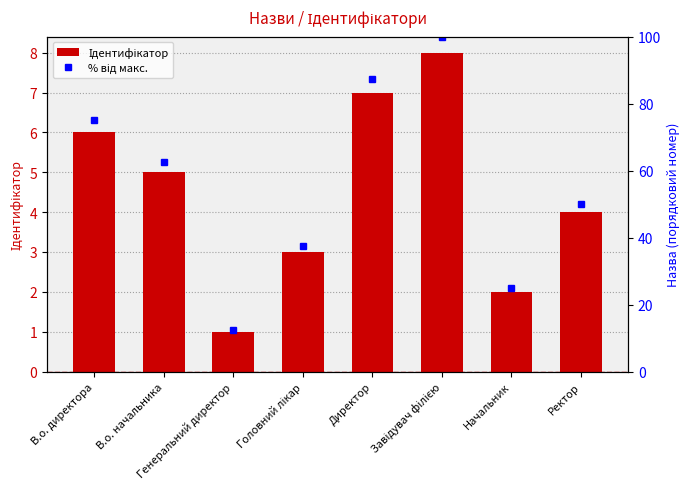

Reading left to right, transcribe all the data shown in this chart.

Ідентифікатор: 6.0	5.0	1.0	3.0	7.0	8.0	2.0	4.0
% від макс.: 75.0	62.5	12.5	37.5	87.5	100.0	25.0	50.0